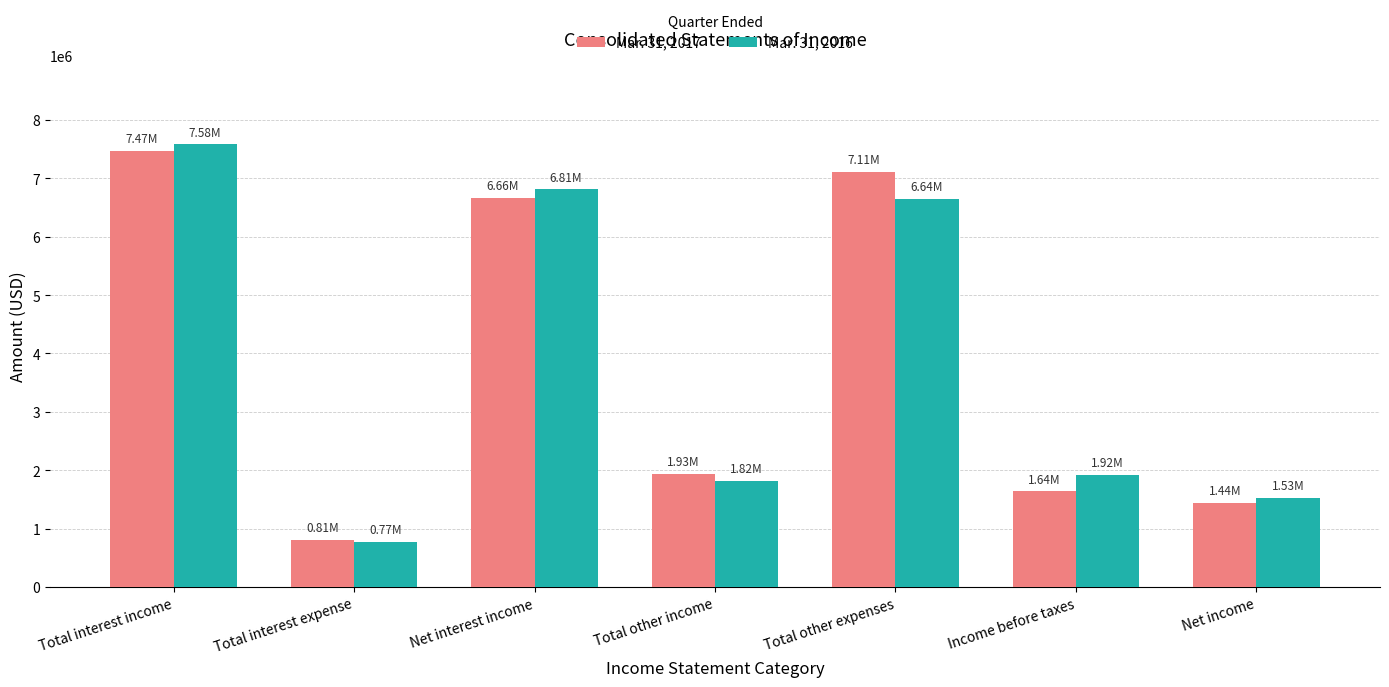

Which series has the widest spread of values?

Mar. 31, 2016